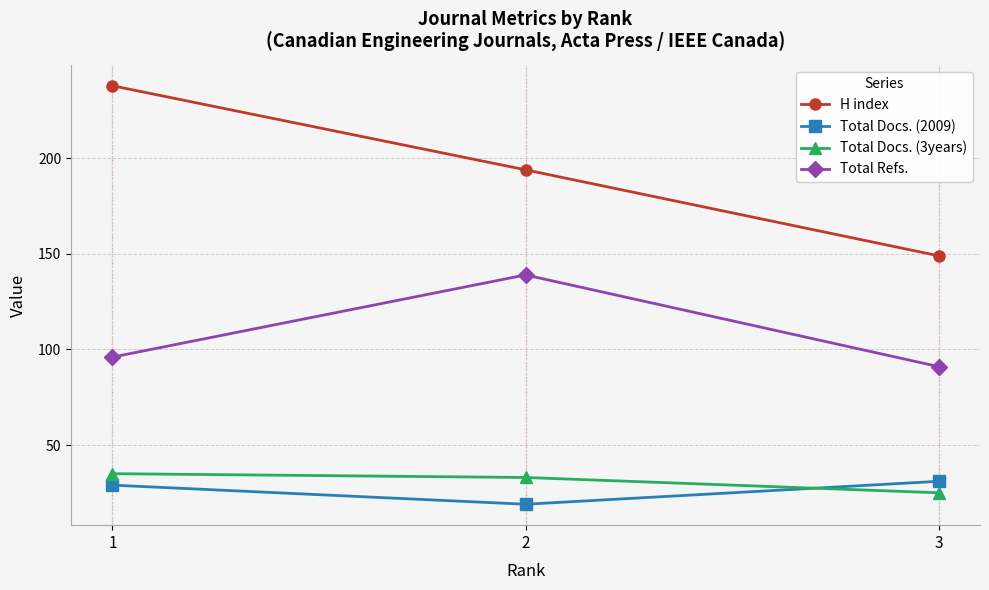

Reading right to left, what are all the values shown in this chart?

H index: 3=149	2=194	1=238
Total Docs. (2009): 3=31	2=19	1=29
Total Docs. (3years): 3=25	2=33	1=35
Total Refs.: 3=91	2=139	1=96